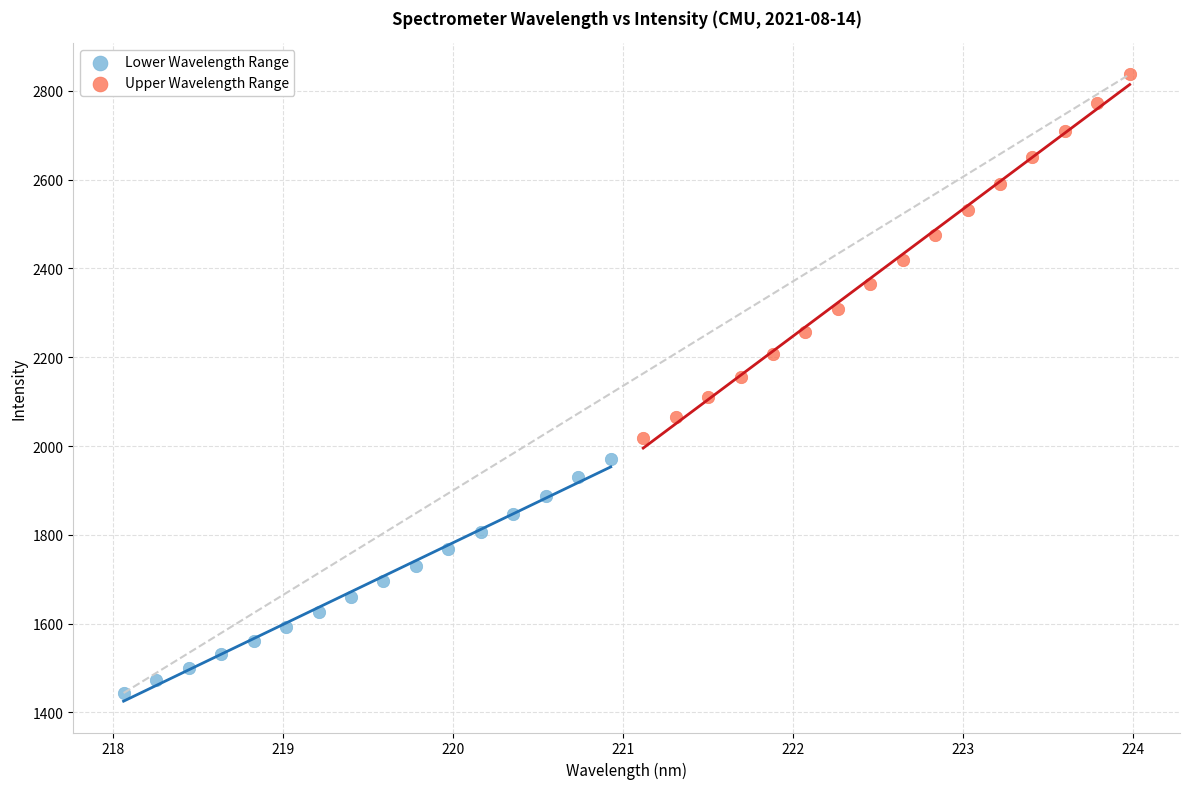

What are all the series names shown in the legend?

Lower Wavelength Range, Upper Wavelength Range